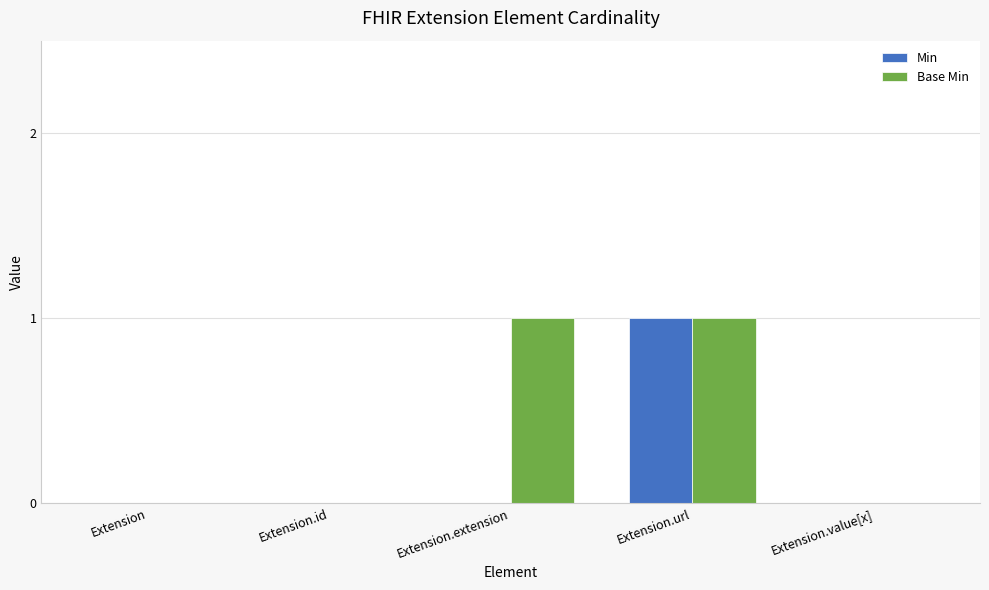

The Min series shows 0 at Extension.extension. True or false?

True